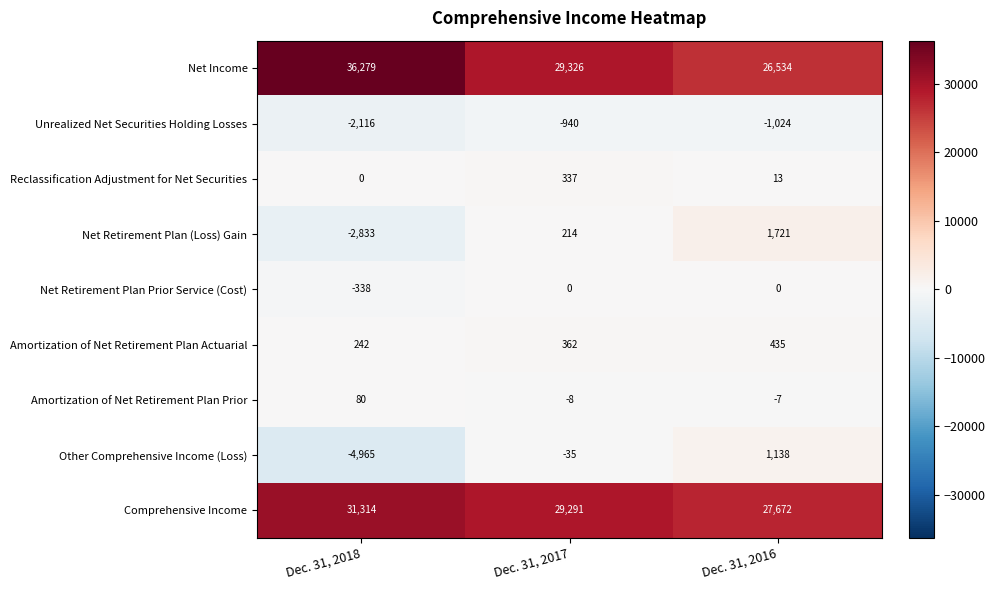

Rank the series by their maximum value, from highest to lowest.

Net Income, Comprehensive Income, Net Retirement Plan (Loss) Gain, Other Comprehensive Income (Loss), Amortization of Net Retirement Plan Actuarial, Reclassification Adjustment for Net Securities, Amortization of Net Retirement Plan Prior, Net Retirement Plan Prior Service (Cost), Unrealized Net Securities Holding Losses